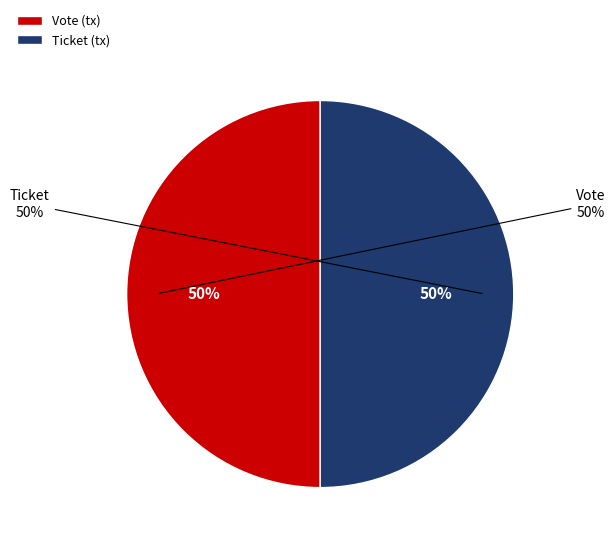

How many slices are in this pie chart?

2